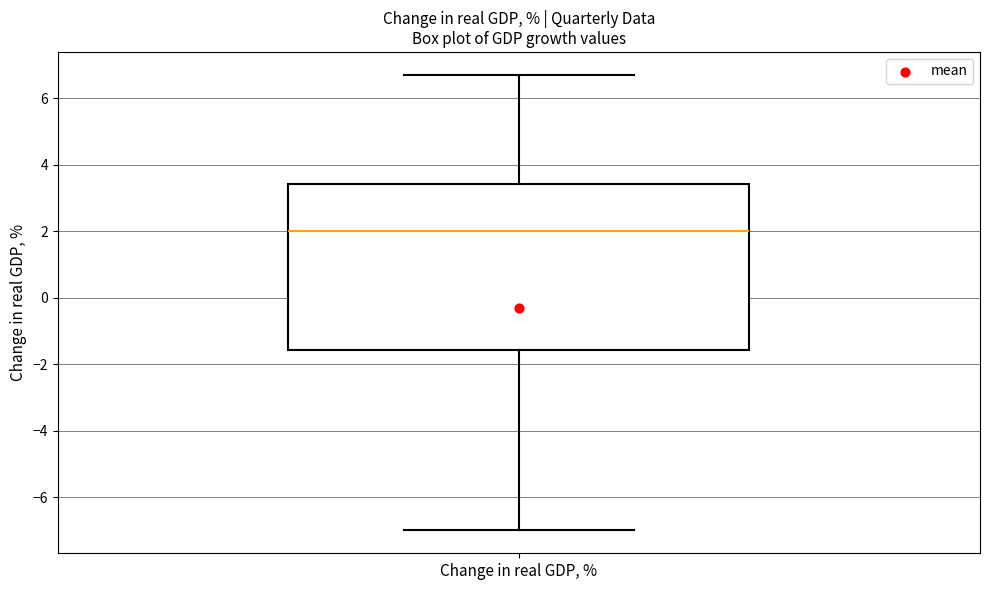

Transcribe this box plot: give where the median line is, the range the box spans, and where the two whiskers end, as read against the y-axis. The values are not printed on the chart, so give them approximately, as read against the axis.

median 2.0, box -1.6 to 3.4, whiskers -7.0 to 6.8